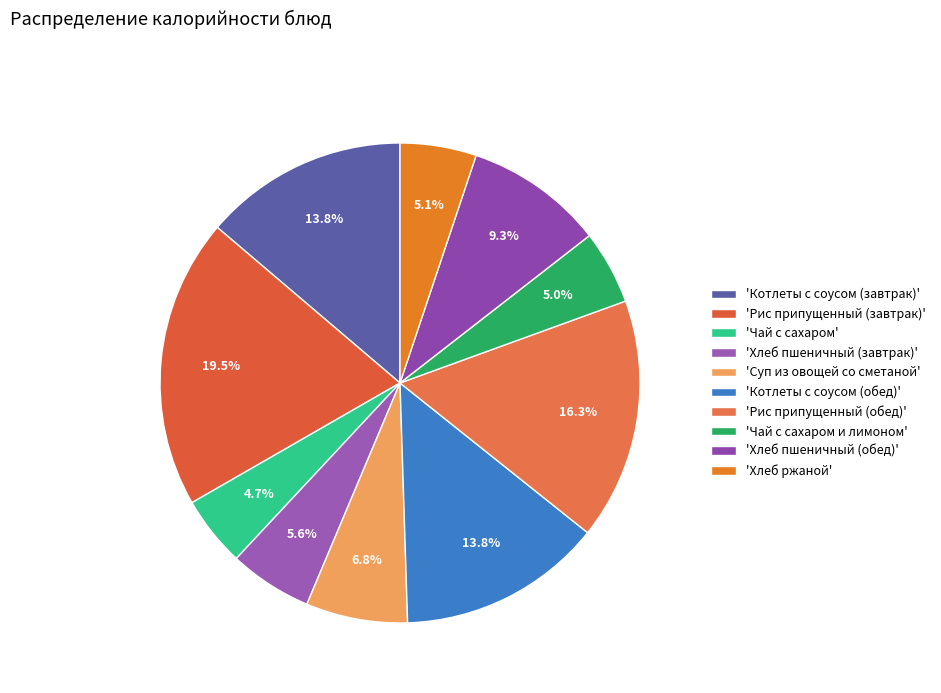

How many slices are in this pie chart?

10